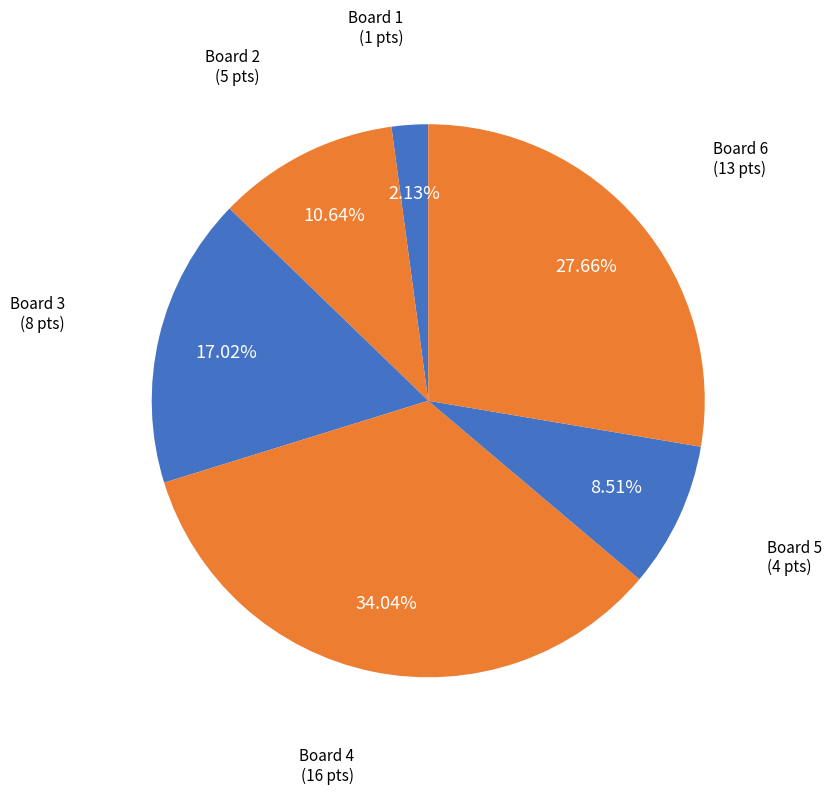

How many segments does this pie chart have?

6